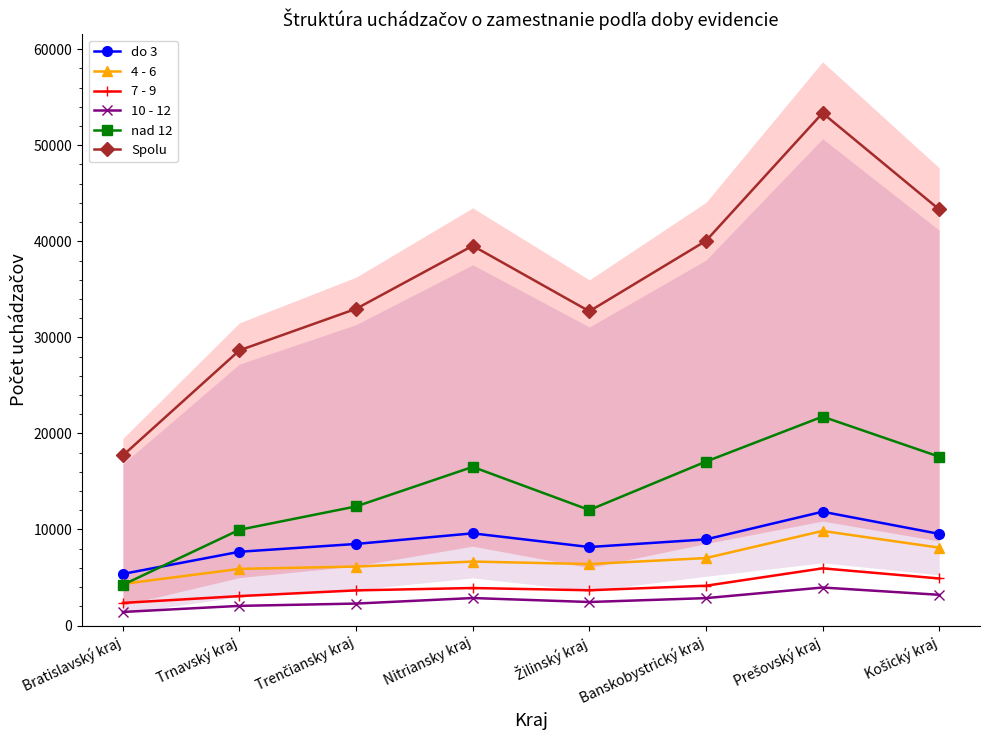

Reading left to right, transcribe all the data shown in this chart.

do 3: 5370	7678	8492	9596	8171	8965	11847	9541
4 - 6: 4332	5895	6137	6657	6399	7022	9847	8105
7 - 9: 2353	3062	3658	3904	3670	4141	5952	4897
10 - 12: 1411	2045	2284	2861	2447	2852	3957	3197
nad 12: 4236	9969	12399	16514	12027	17066	21748	17578
Spolu: 17702	28649	32970	39532	32714	40046	53351	43318